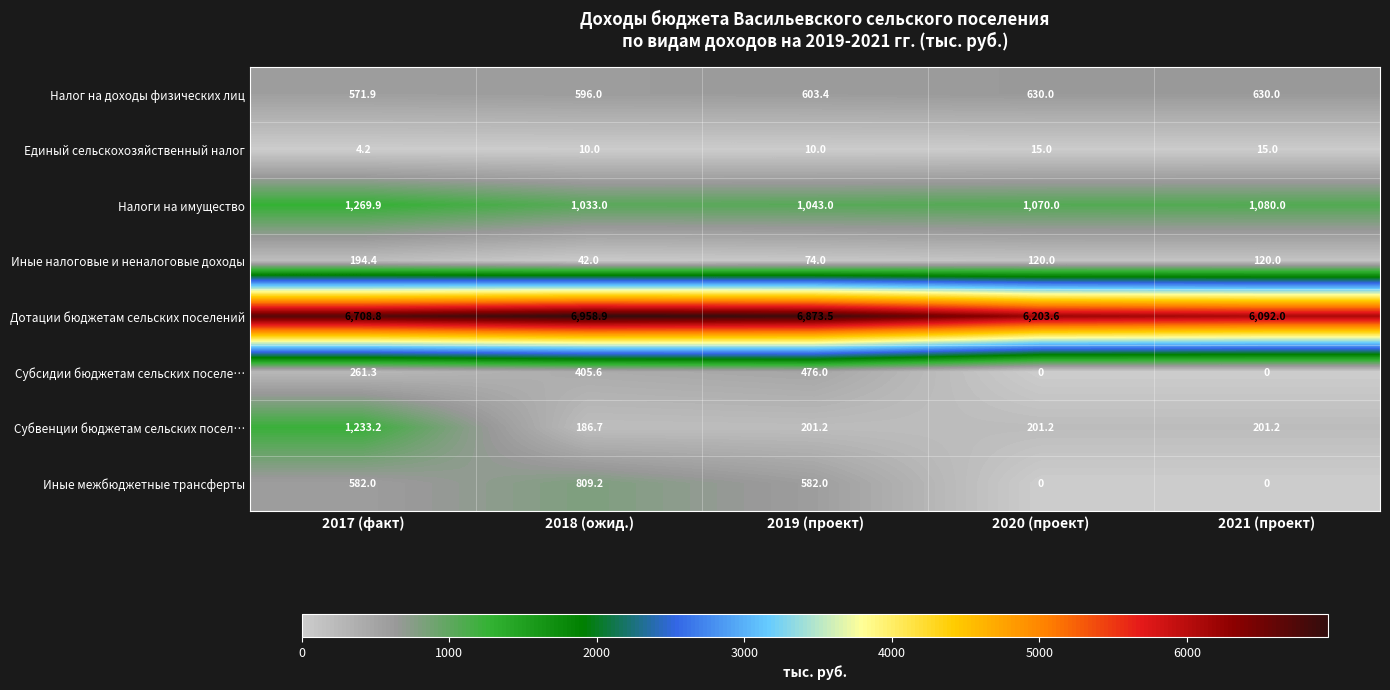

Is the value of Налоги на имущество at 2018 (ожид.) greater than the value of Единый сельскохозяйственный налог at 2019 (проект)?

Yes